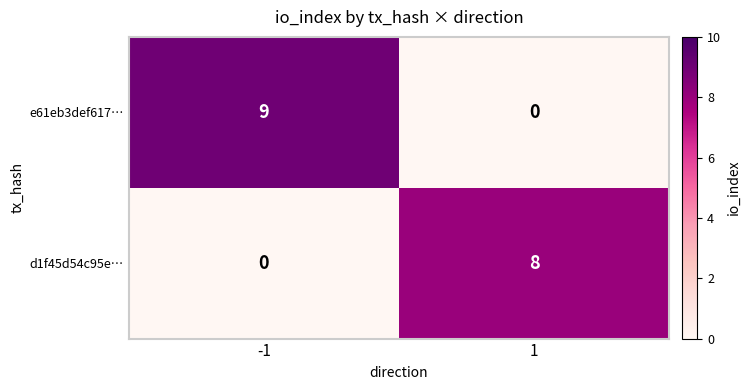

Rank the series by their average value, from highest to lowest.

e61eb3def617…, d1f45d54c95e…